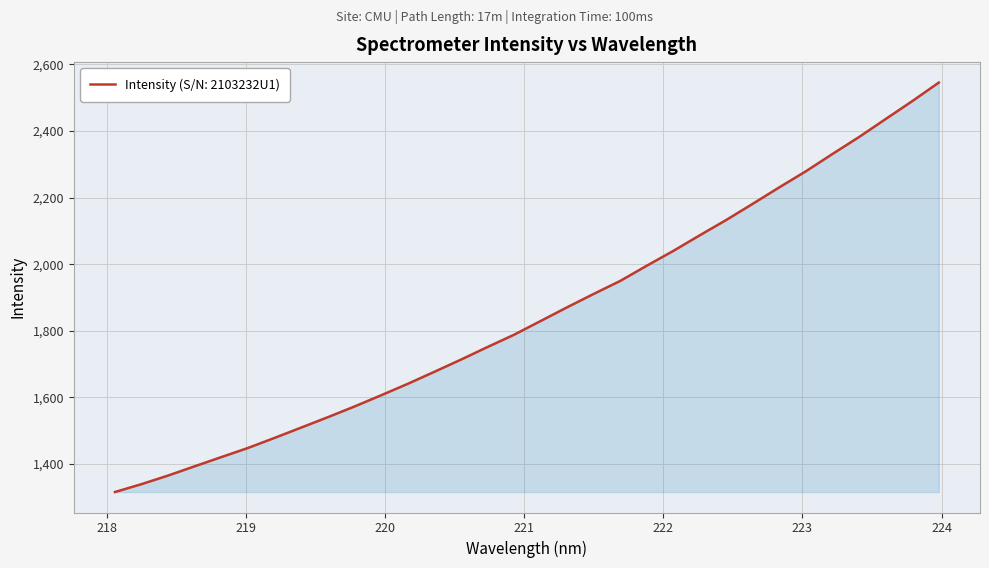

What is the greatest value displayed?

2545.6